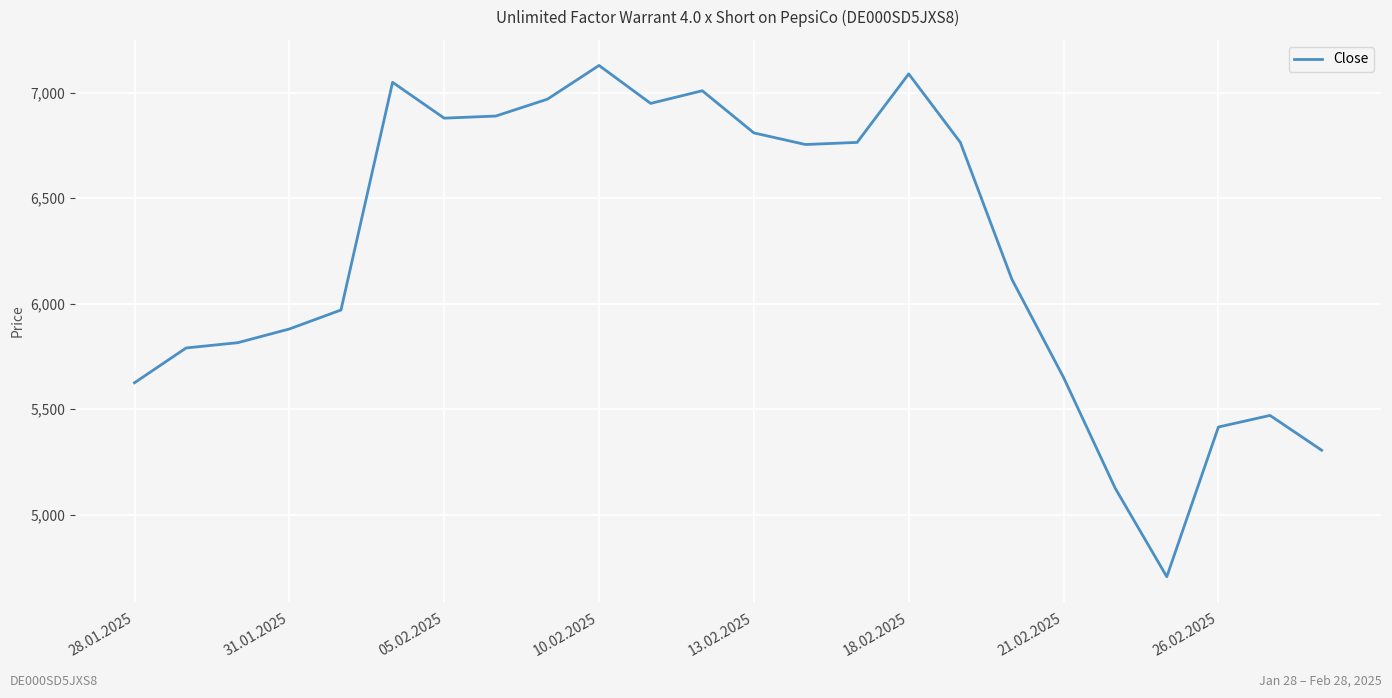

What is the minimum value shown in the chart?

4705